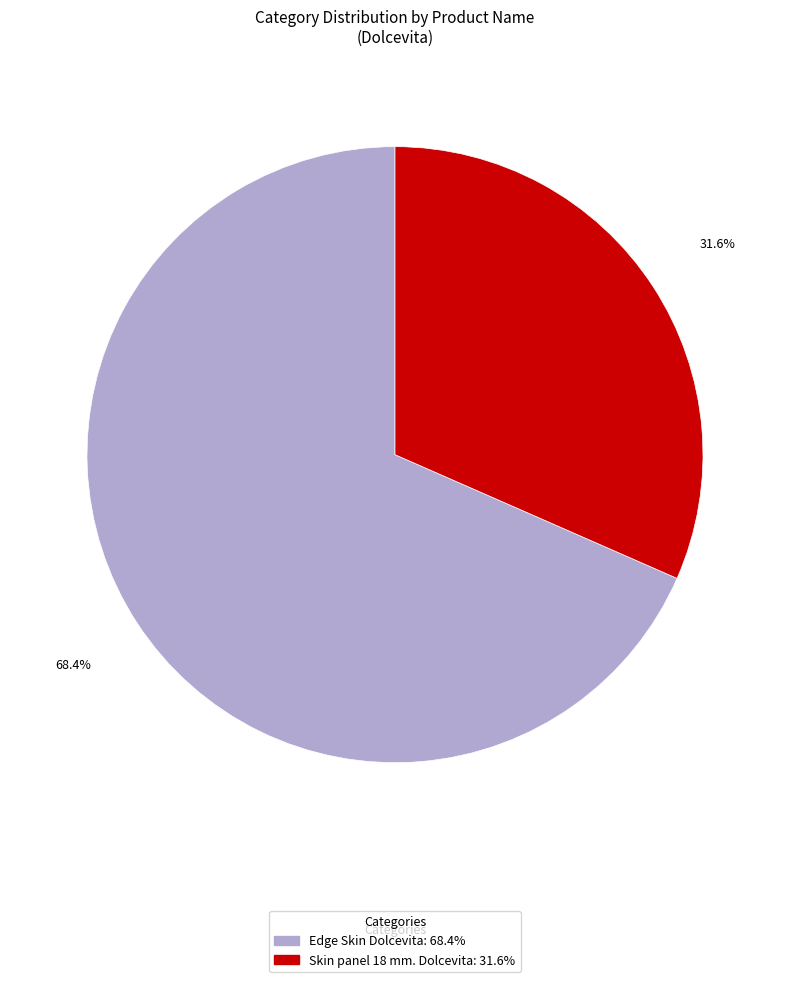

What is the smallest slice in the pie chart?

Skin panel 18 mm. Dolcevita